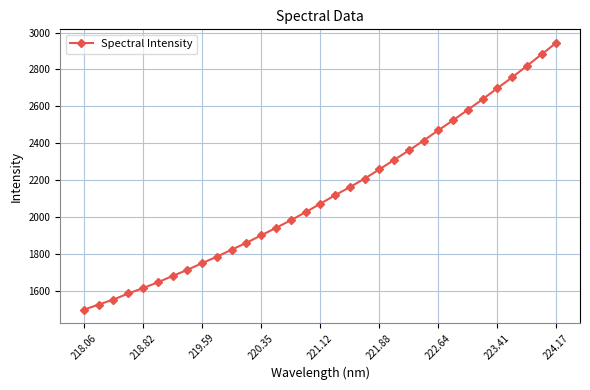

What is the smallest value displayed?

1498.2